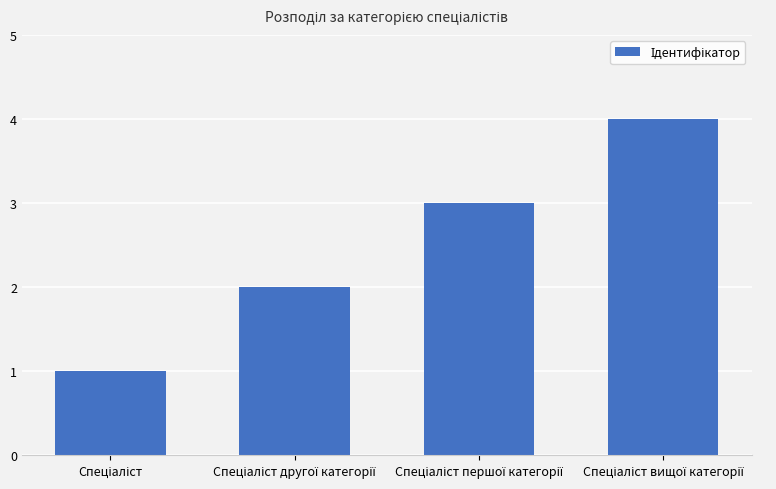

What is the greatest value displayed?

4